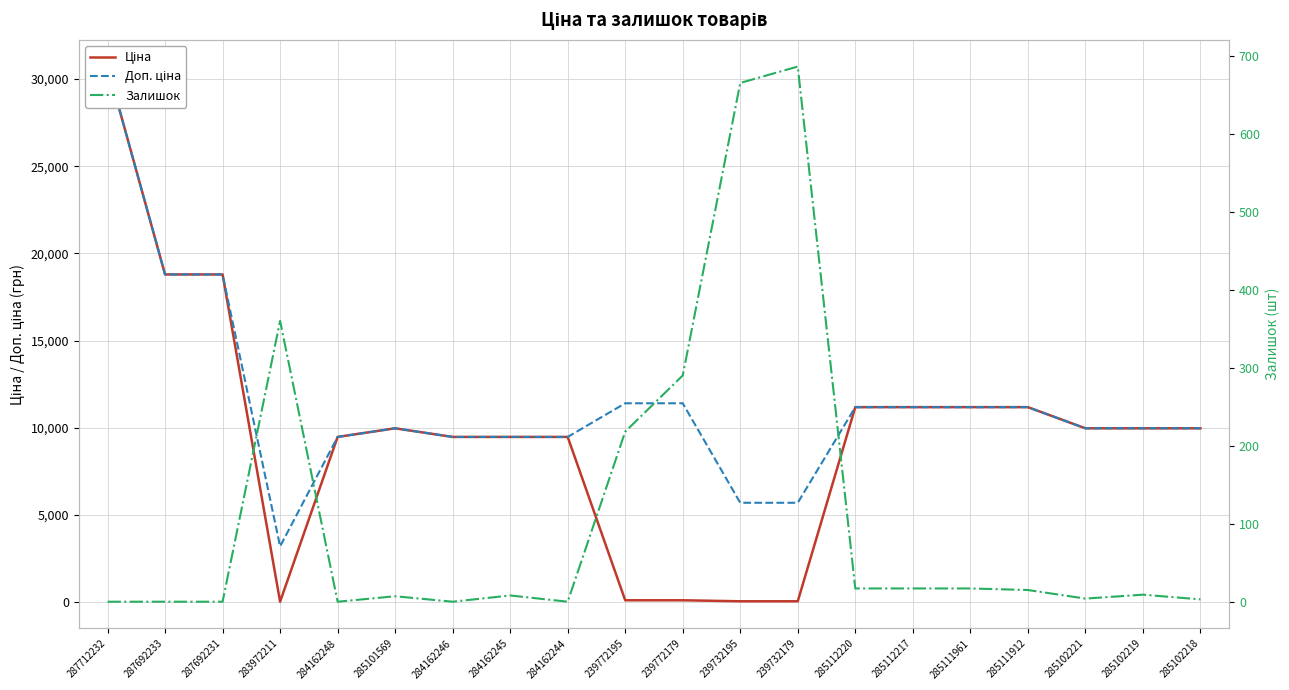

Which series has the widest spread of values?

Ціна